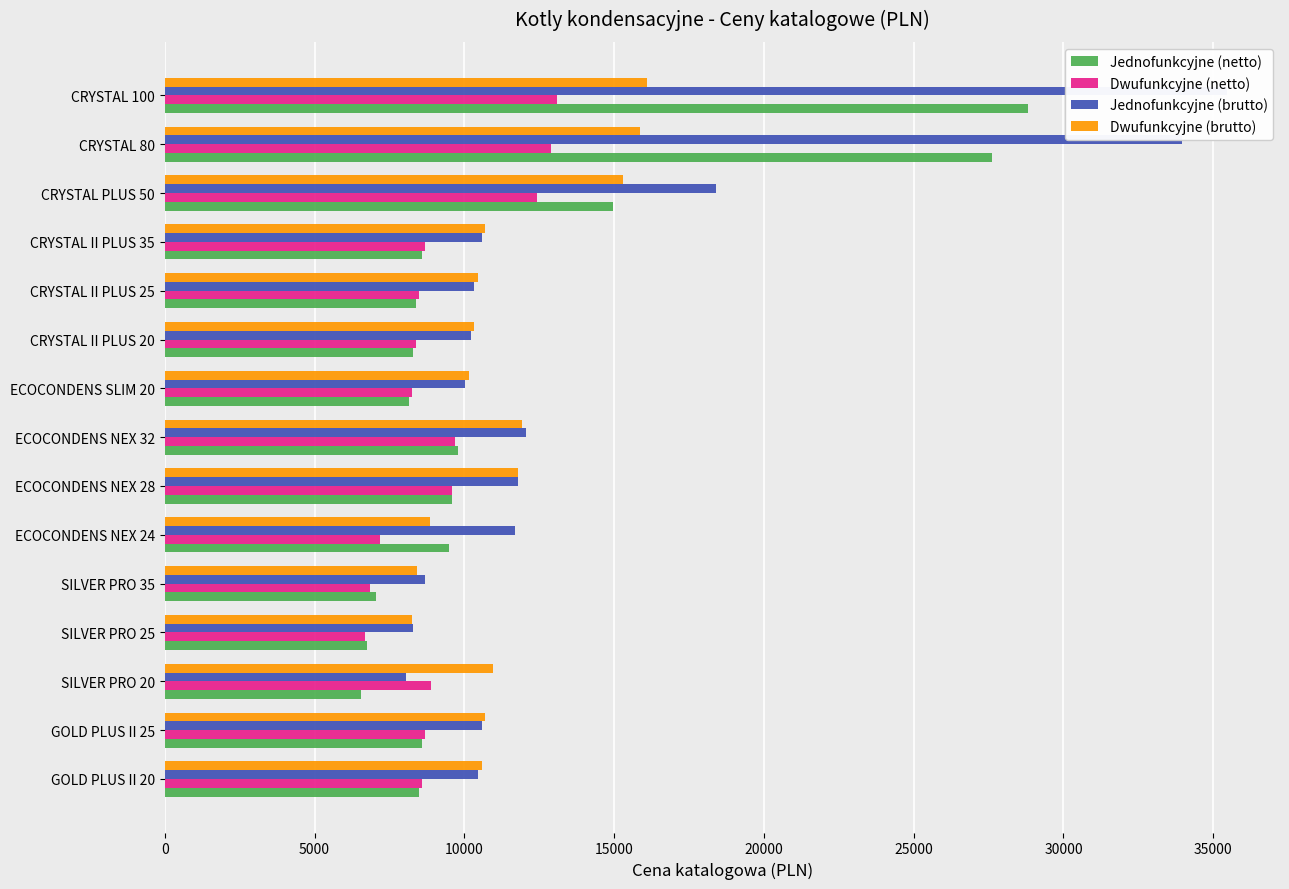

Is the value of Dwufunkcyjne (netto) at CRYSTAL 80 greater than the value of Jednofunkcyjne (netto) at CRYSTAL II PLUS 35?

Yes